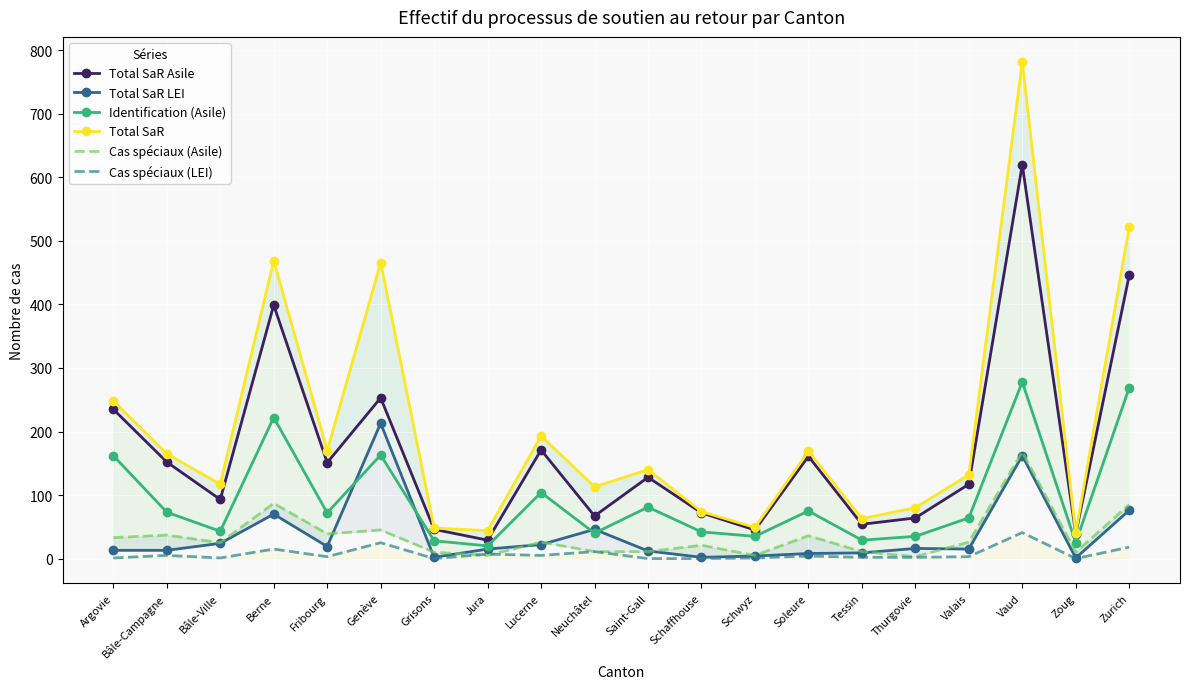

The Cas spéciaux (LEI) series shows 5 at Bâle-Campagne. True or false?

True